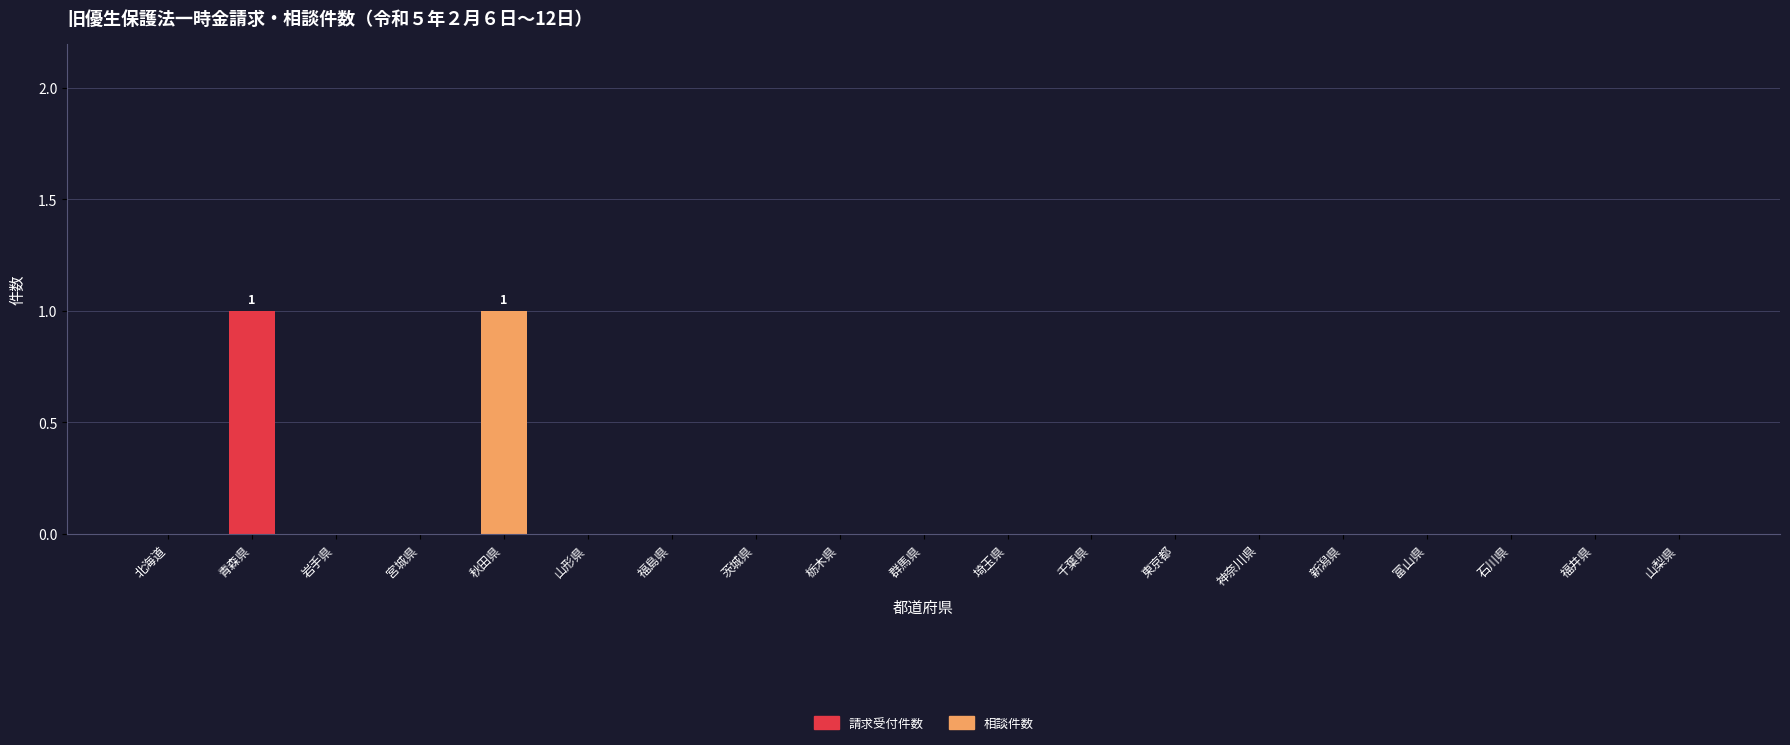

True or false: 請求受付件数 has a value of 0 at 山形県.

True